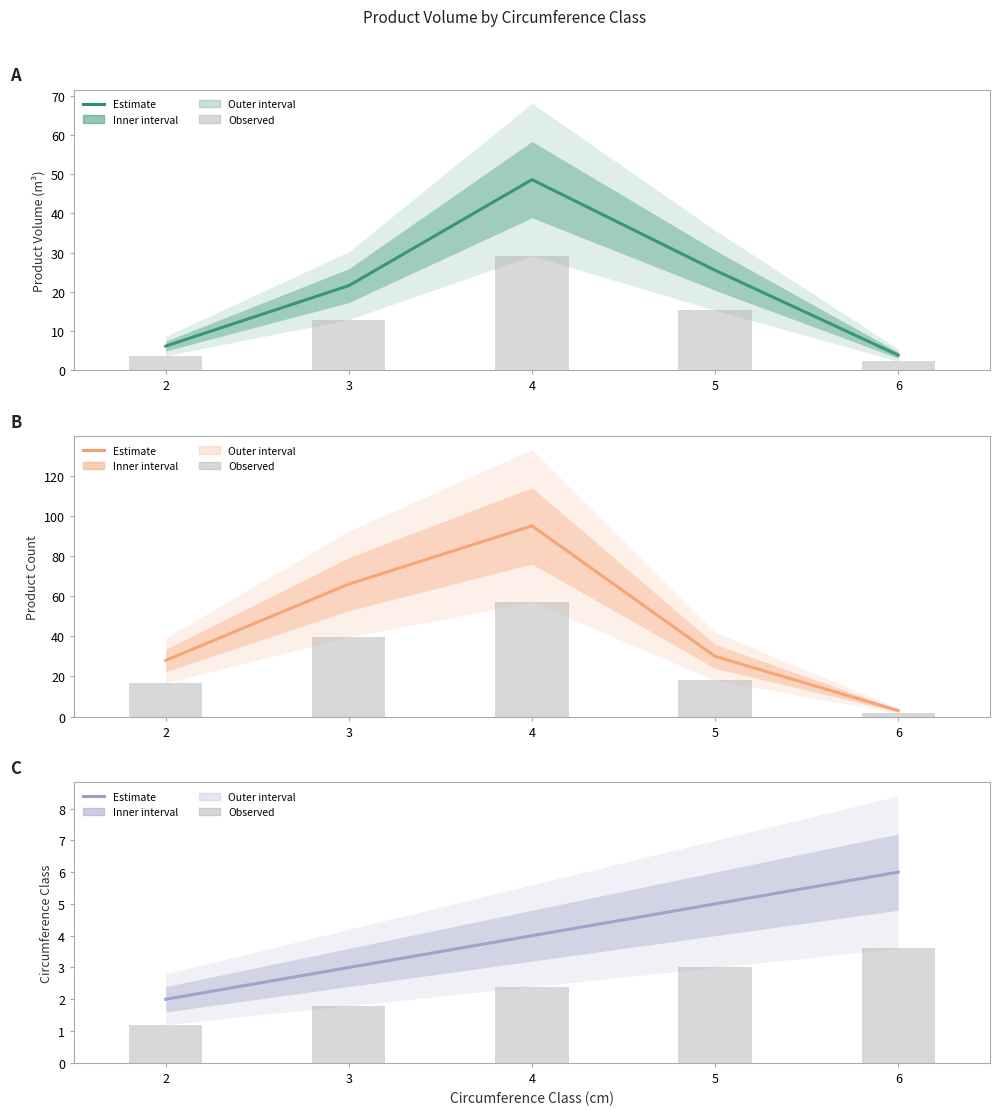

Which series has the largest total across all categories?

produit_nbre